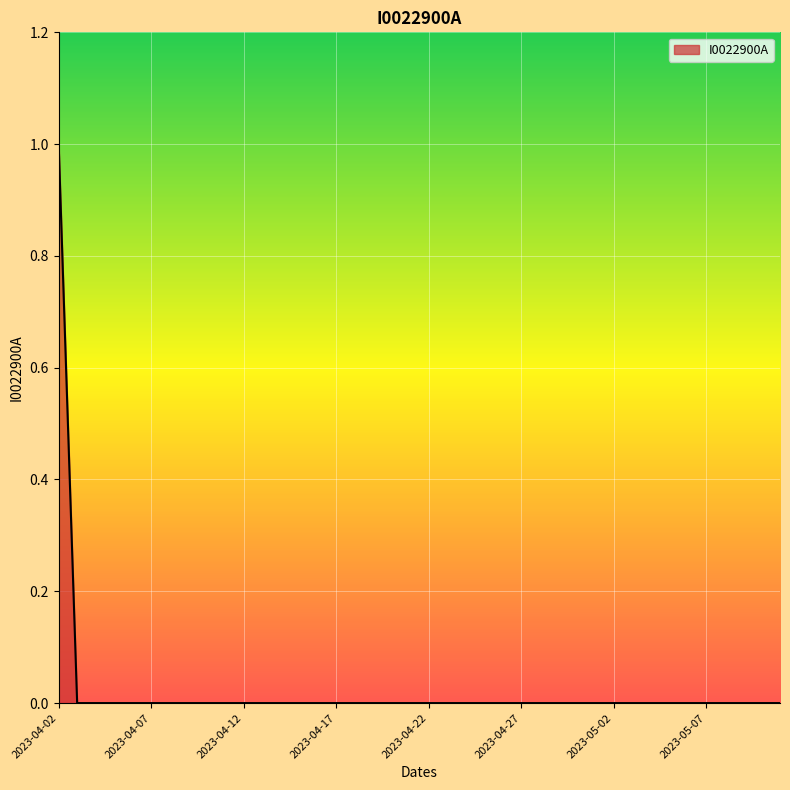

List the labels in order of value, smallest first.

2023-04-03, 2023-04-04, 2023-04-05, 2023-04-06, 2023-04-07, 2023-04-08, 2023-04-09, 2023-04-10, 2023-04-11, 2023-04-12, 2023-04-13, 2023-04-14, 2023-04-15, 2023-04-16, 2023-04-17, 2023-04-18, 2023-04-19, 2023-04-20, 2023-04-21, 2023-04-22, 2023-04-23, 2023-04-24, 2023-04-25, 2023-04-26, 2023-04-27, 2023-04-28, 2023-04-29, 2023-04-30, 2023-05-01, 2023-05-02, 2023-05-03, 2023-05-04, 2023-05-05, 2023-05-06, 2023-05-07, 2023-05-08, 2023-05-09, 2023-05-10, 2023-05-11, 2023-04-02